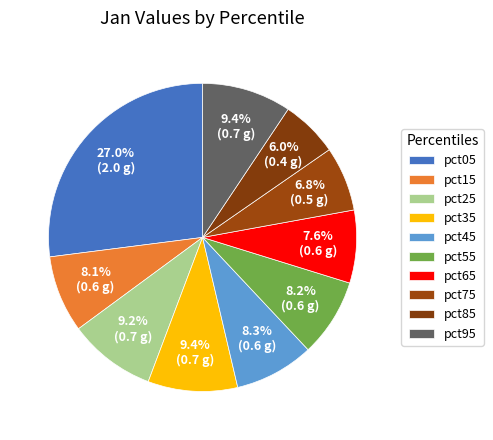

How many slices are in this pie chart?

10